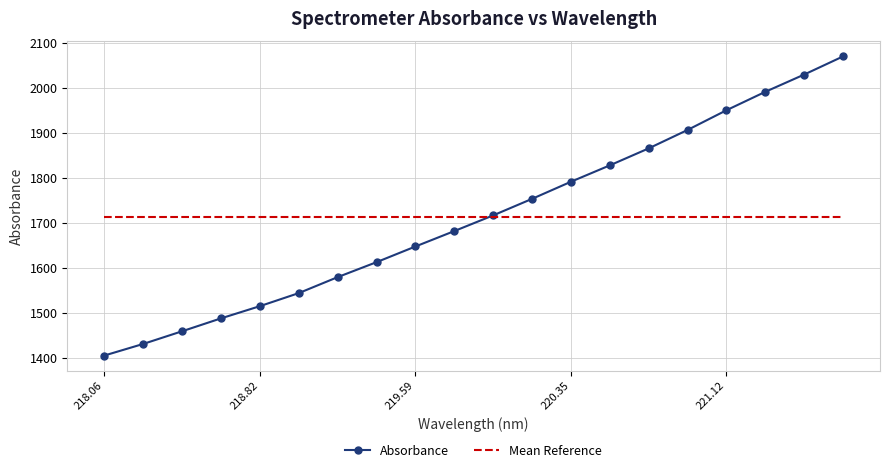

What is the maximum value for Mean Reference?

1713.4